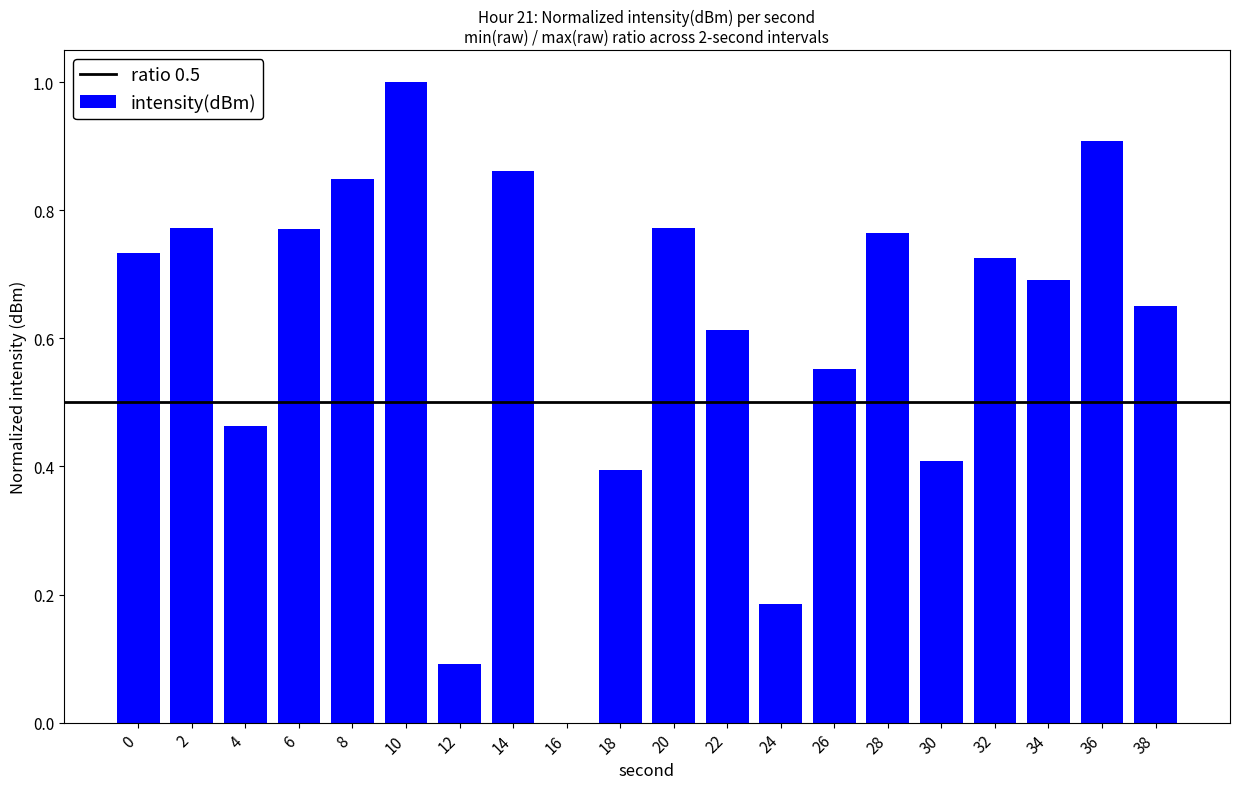

Is it true that the value at 6 is 1.3?

False